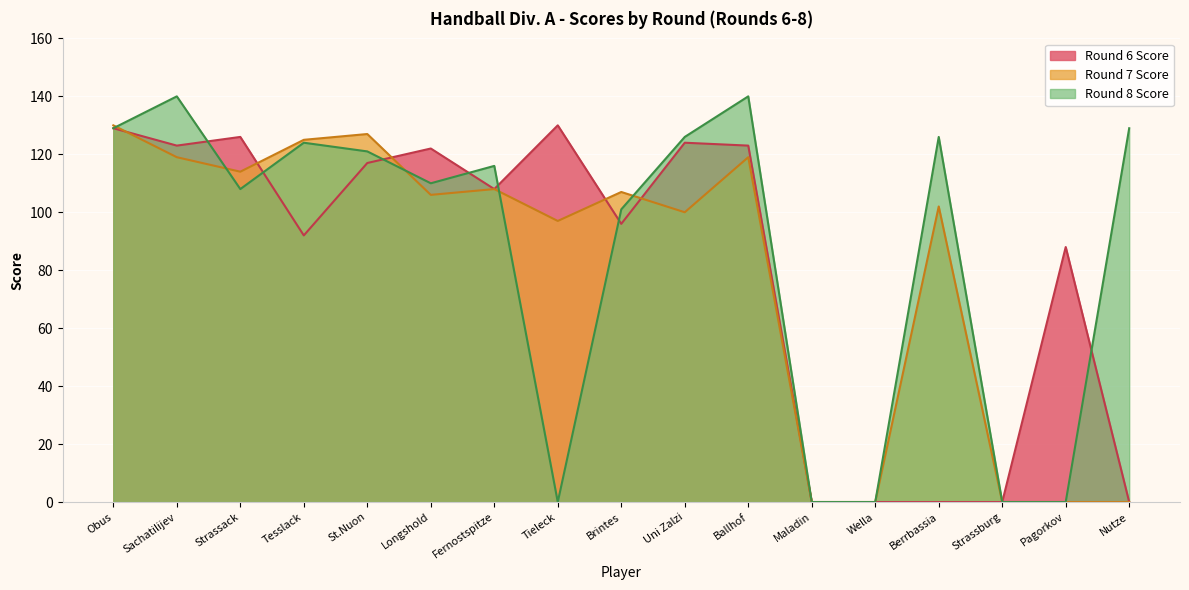

List the series in order of their peak value, lowest first.

Round 6 Score, Round 7 Score, Round 8 Score